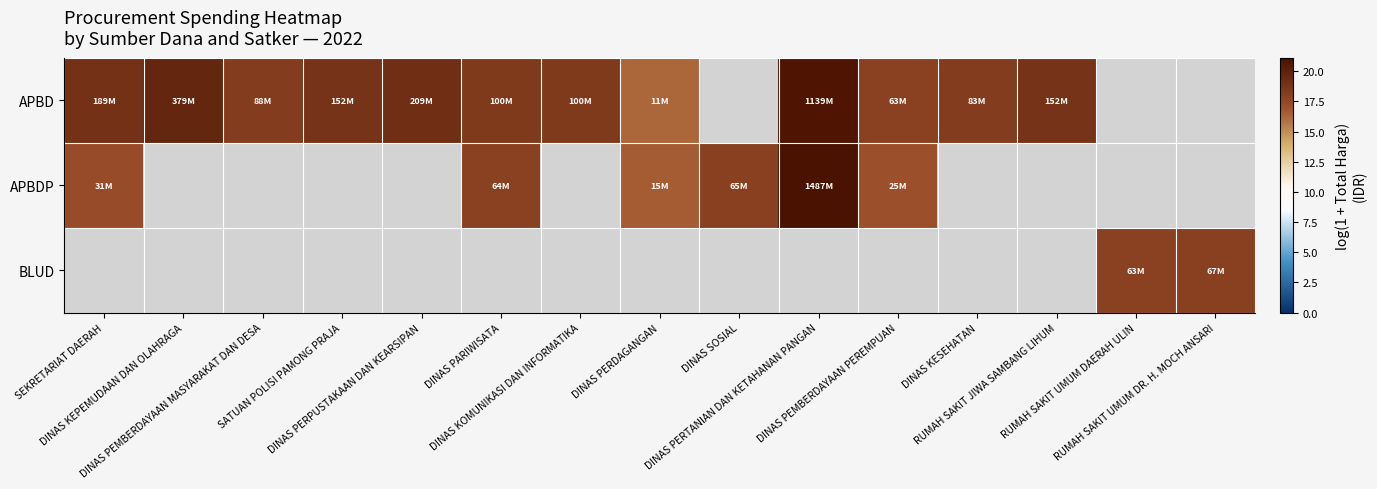

How many positive values does the APBD series have?

12